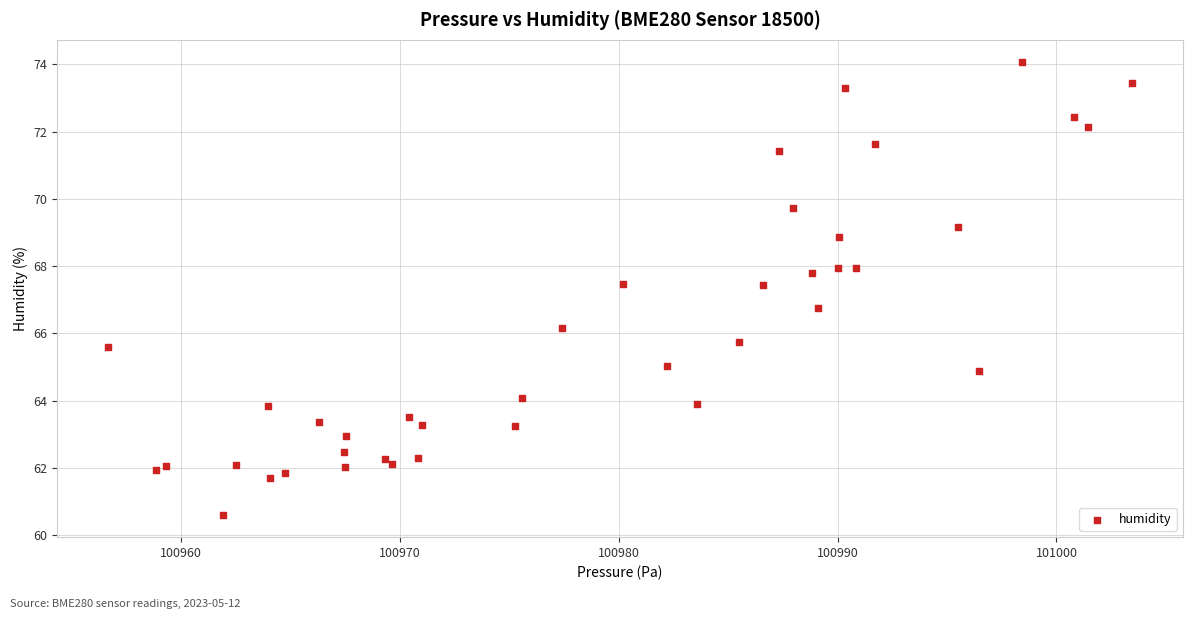

What Y value in the scatter plot is closest to 67?

66.7